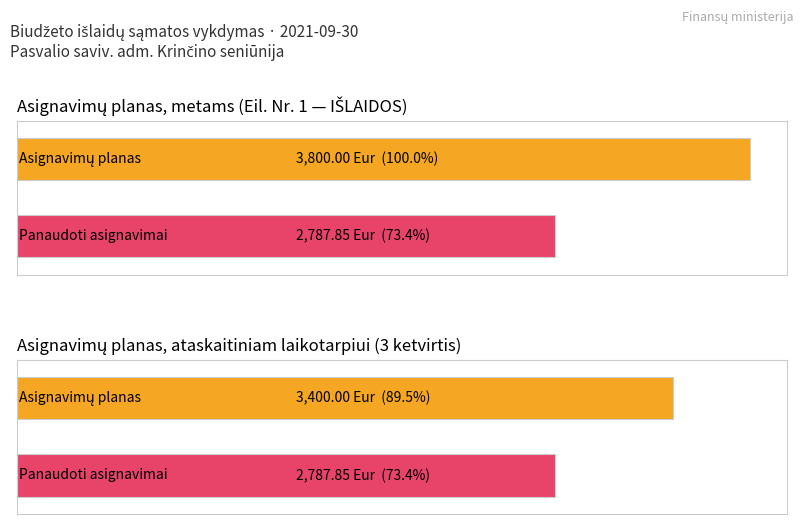

How many groups of bars are there?

2